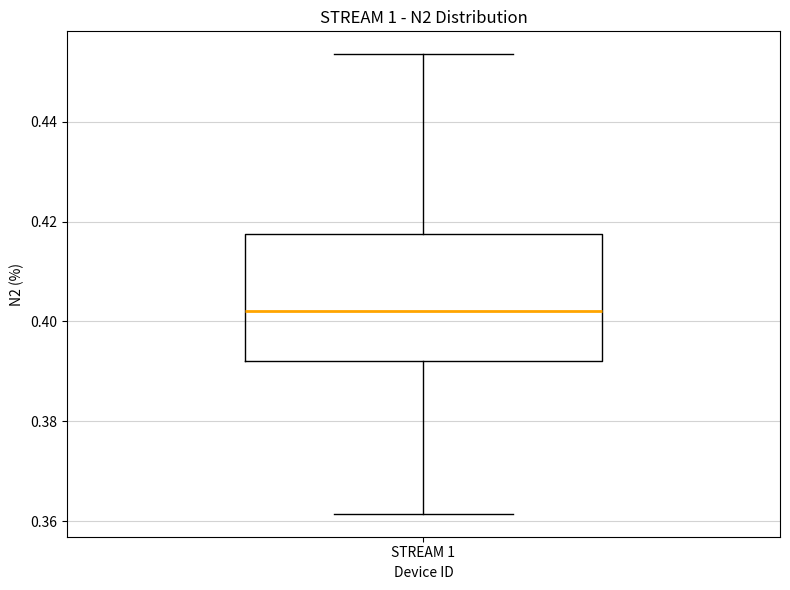

Transcribe this box plot: give where the median line is, the range the box spans, and where the two whiskers end, as read against the y-axis. The values are not printed on the chart, so give them approximately, as read against the axis.

median 0.402, box 0.392 to 0.418, whiskers 0.362 to 0.454